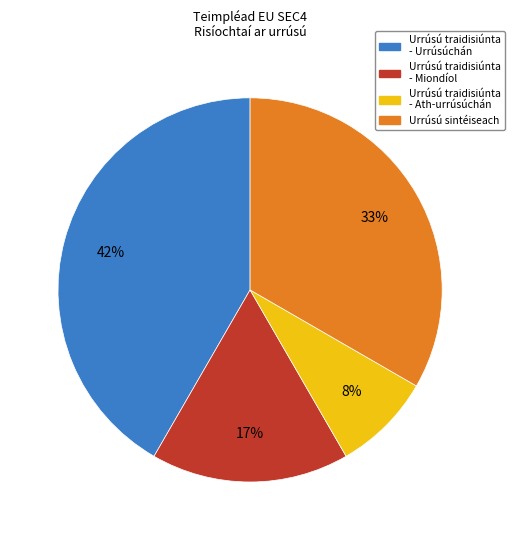

To the nearest percent, what is the average slice percentage?

25%